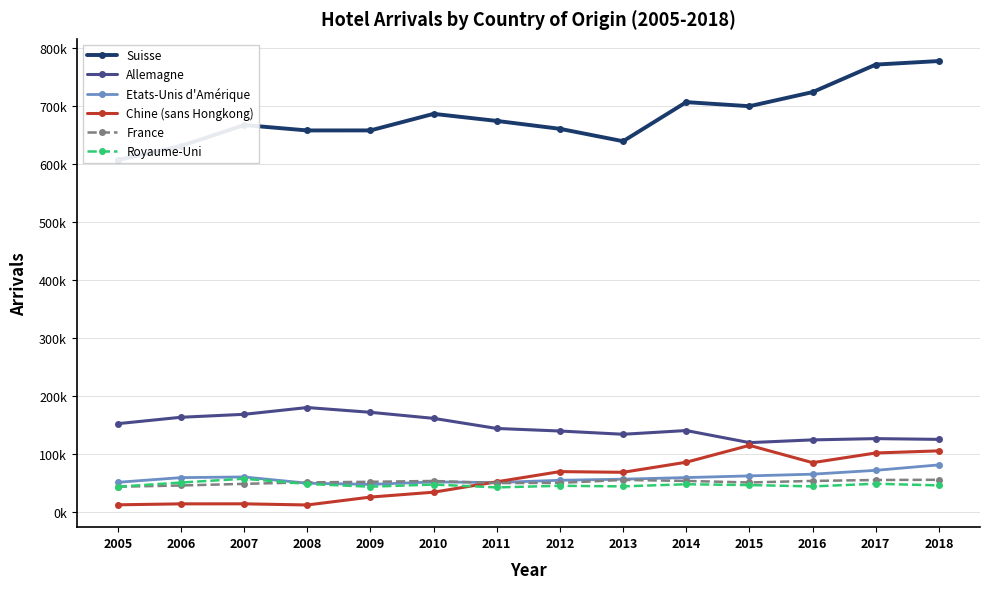

True or false: Allemagne and Chine (sans Hongkong) intersect in this chart.

False